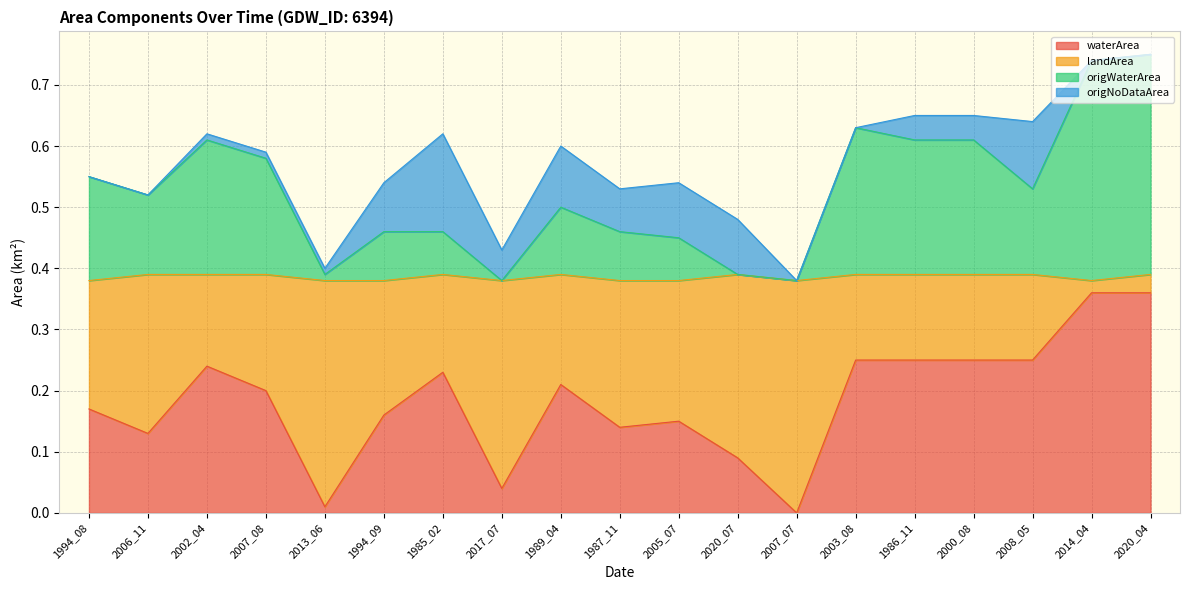

The waterArea series shows 0.1 at 2002_04. True or false?

False